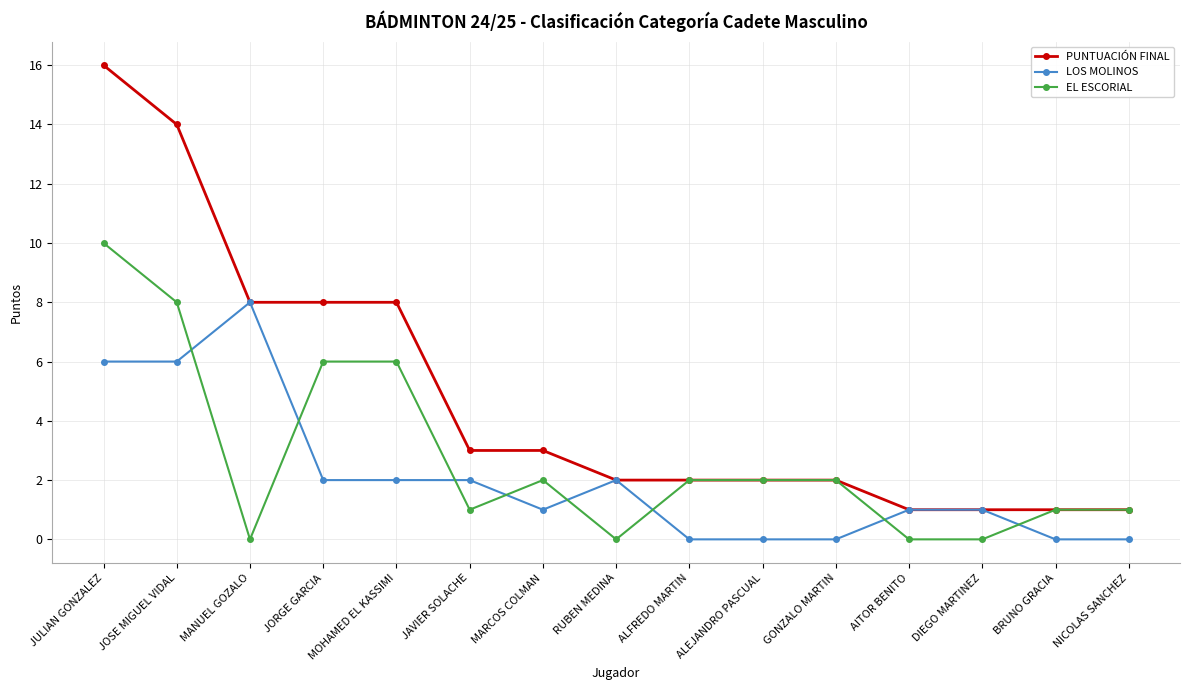

List the series in order of their overall mean, highest first.

PUNTUACIÓN FINAL, EL ESCORIAL, LOS MOLINOS